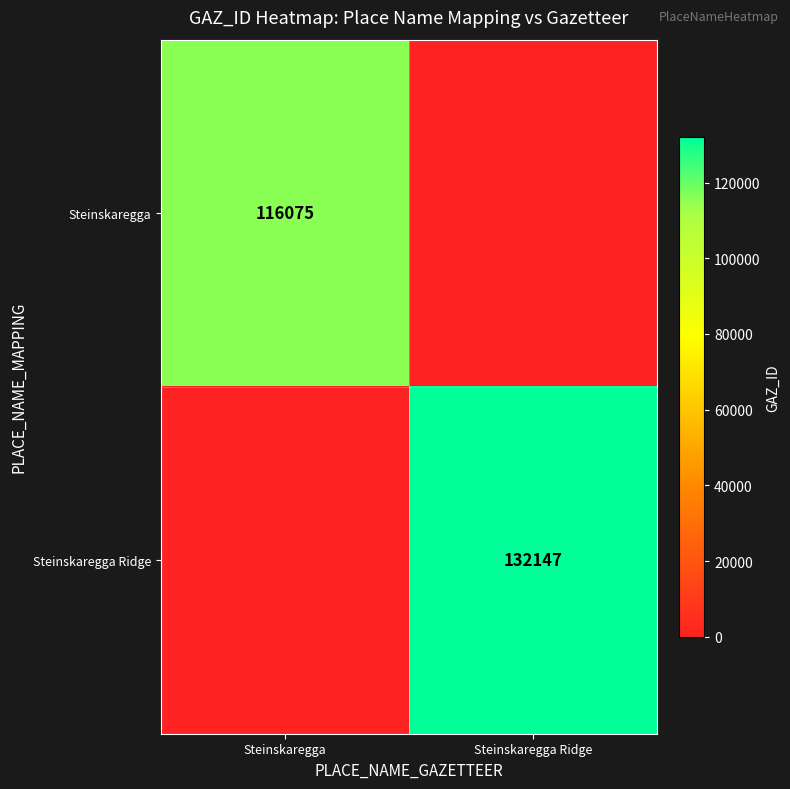

True or false: Steinskaregga has a value of 188829 at Steinskaregga.

False